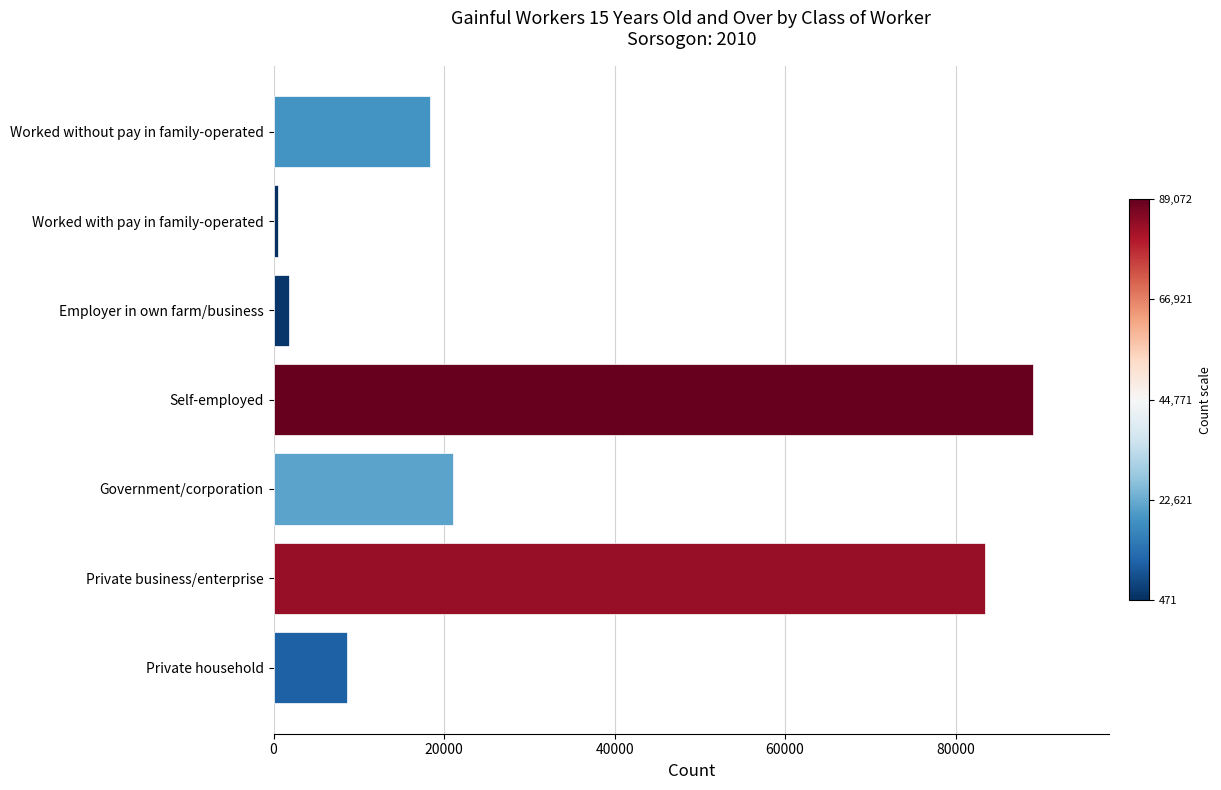

How many bars are there in total?

7